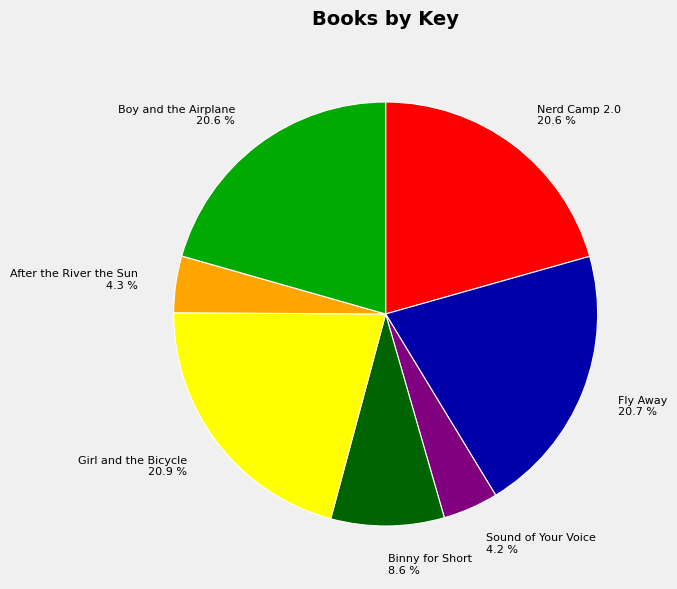

Which has a higher value, Fly Away or Binny for Short?

Fly Away